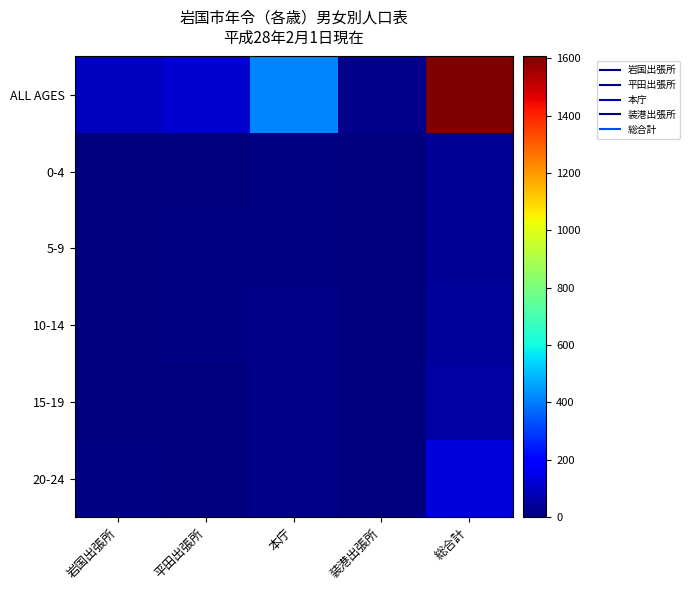

What is the difference between the highest and lowest values at 本庁?

402